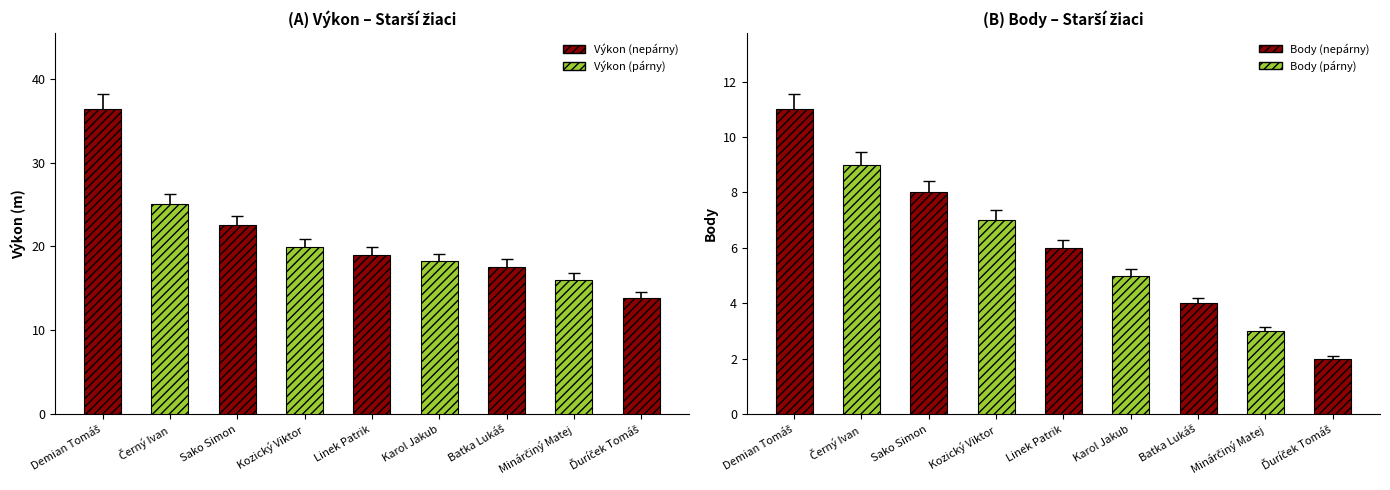

How many Body values are between 4 and 8?

5